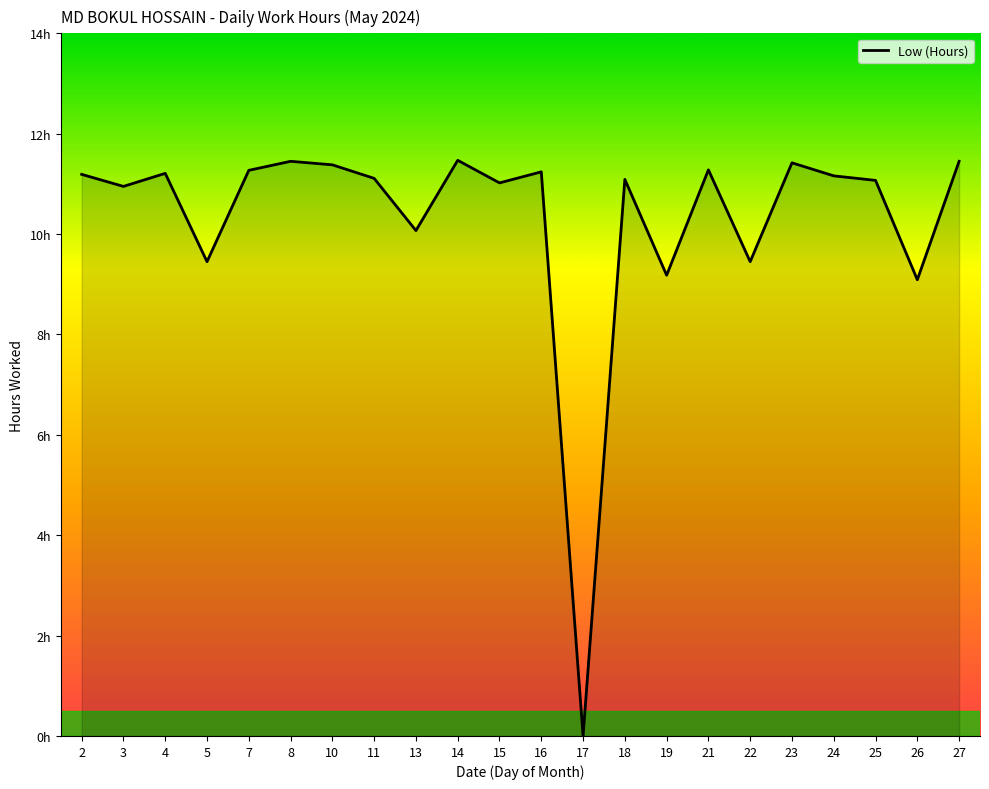

What is the value of the 16th point from the left?

11.3